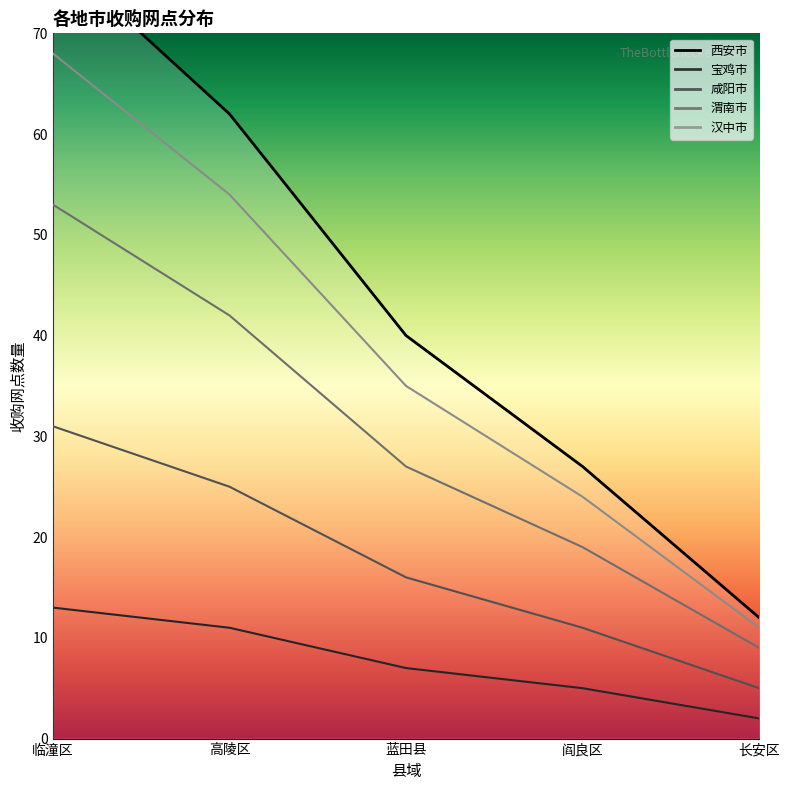

True or false: 宝鸡市 and 渭南市 cross at least once.

False